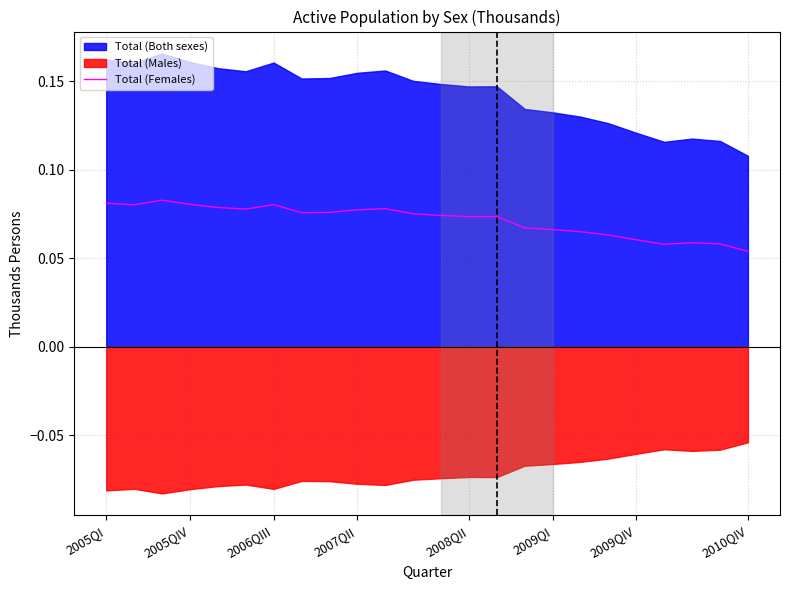

The value of Total (Females) at 2009QI is 0.0. True or false?

False